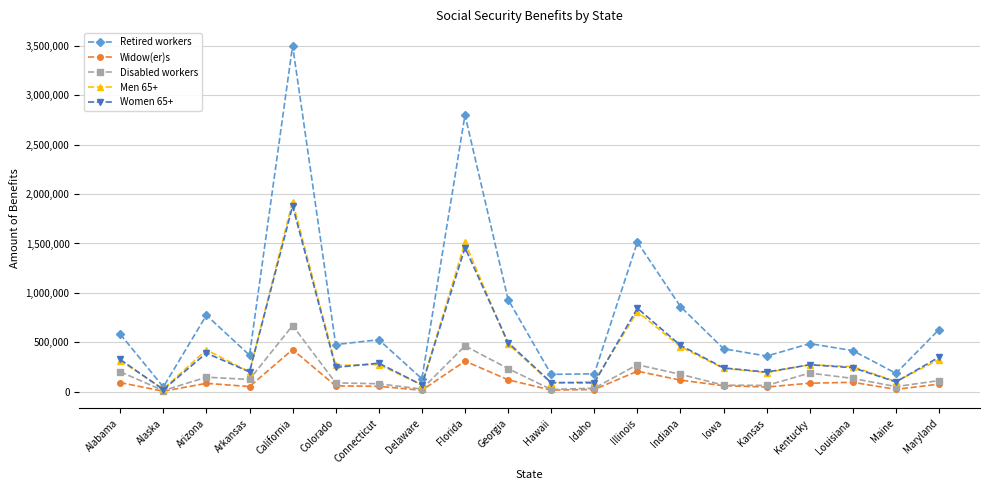

True or false: Men 65+ has a value of 482957 at Georgia.

True